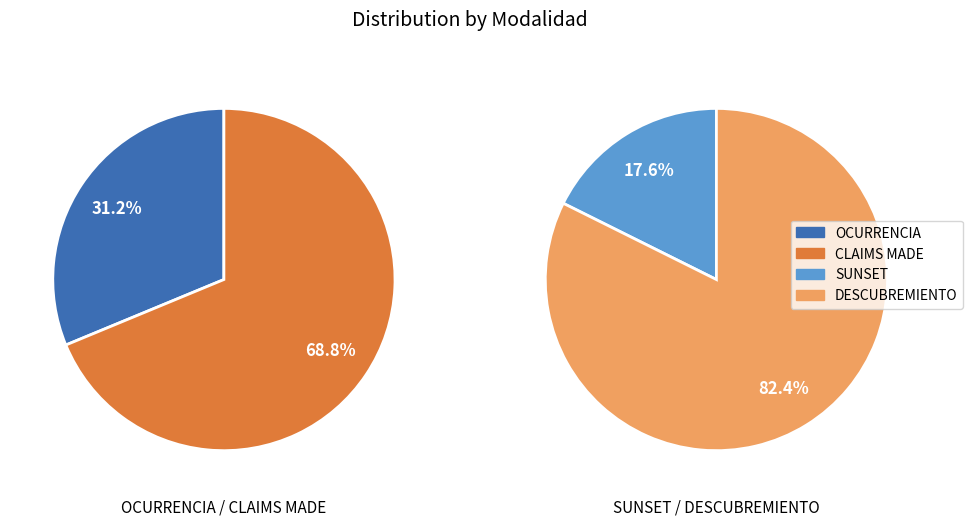

How many segments does this pie chart have?

4